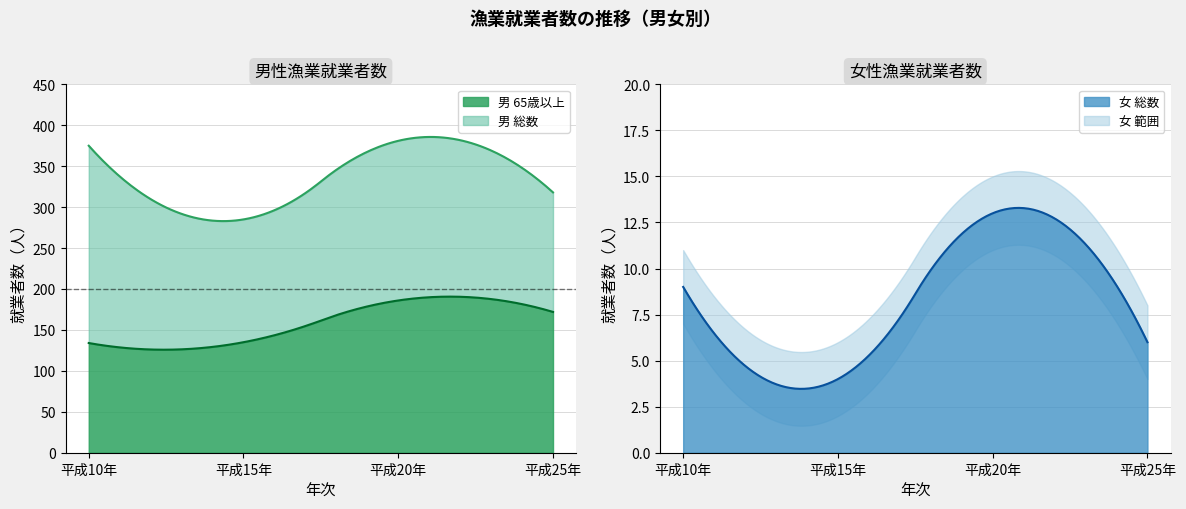

Rank the series at 平成20年 from lowest to highest value.

女（総数）, 男（65歳以上）, 男（総数）